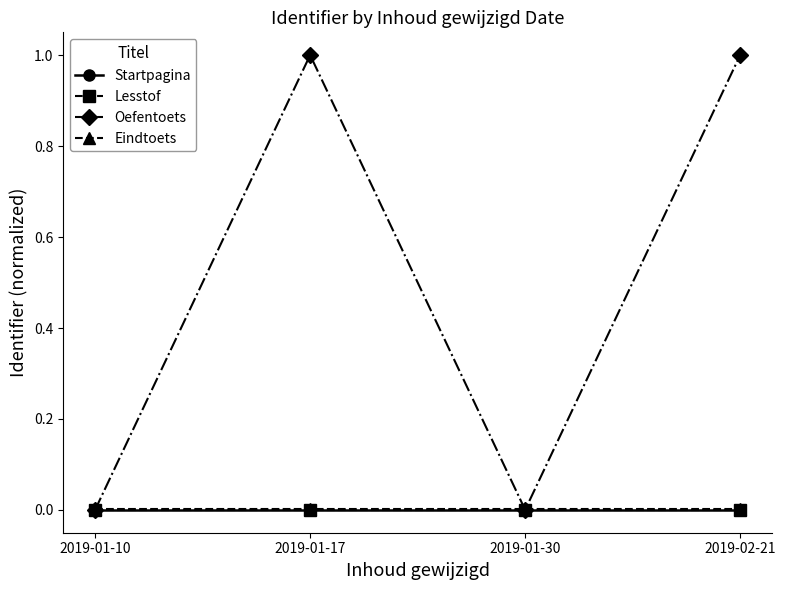

In Oefentoets, how many points are lower than both neighbors (excluding endpoints)?

1